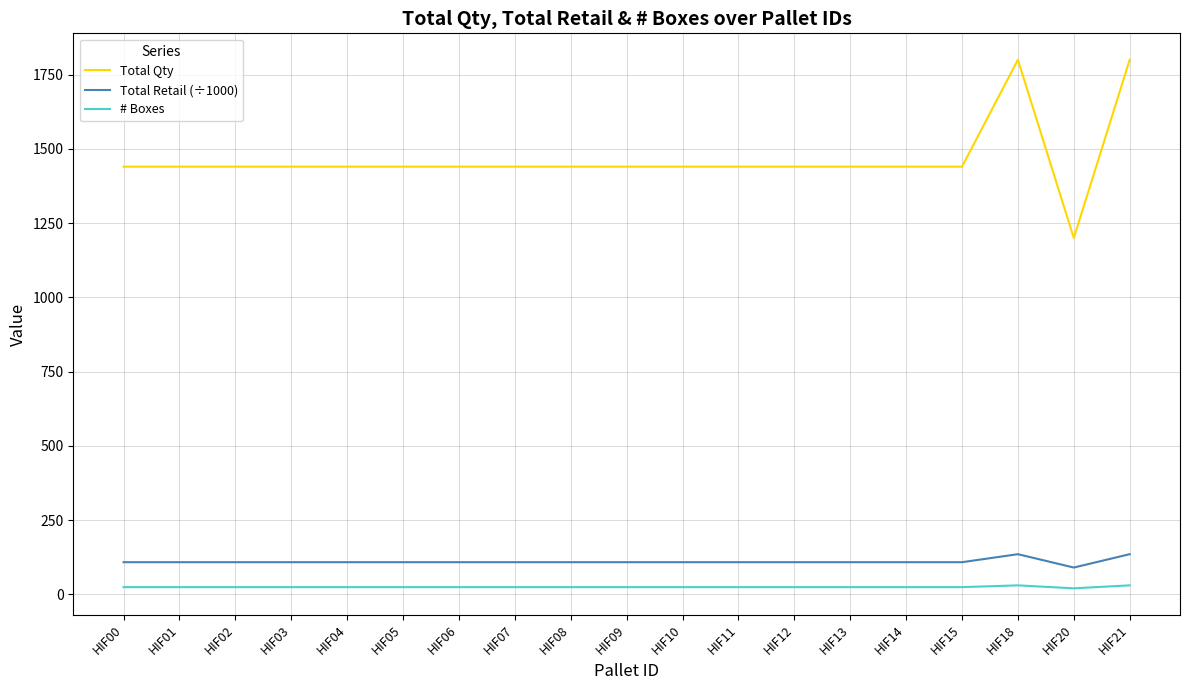

What is the total value across all series at HIF10?

1572.0